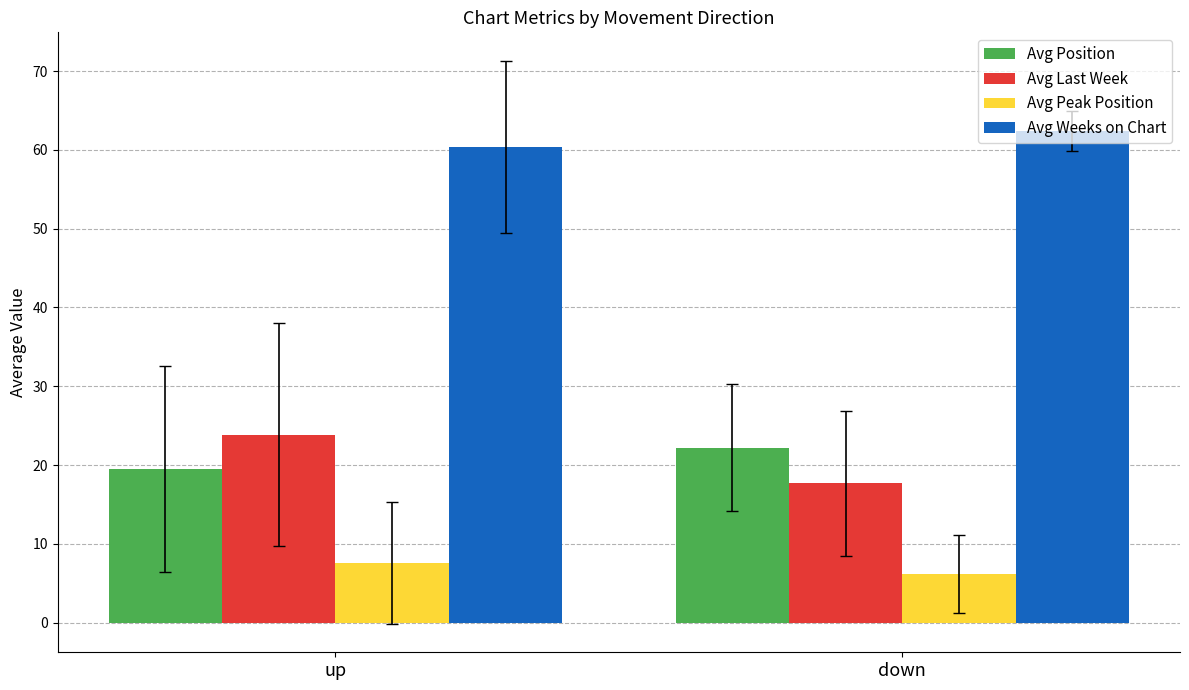

Rank the series at down from highest to lowest value.

Avg Weeks on Chart, Avg Position, Avg Last Week, Avg Peak Position